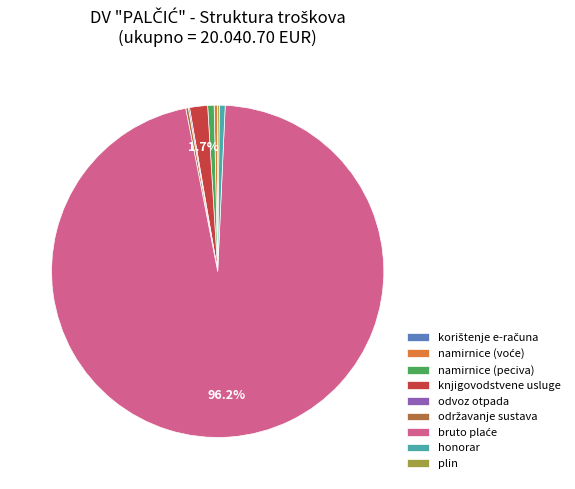

Is there any slice that represents more than half of the pie?

Yes